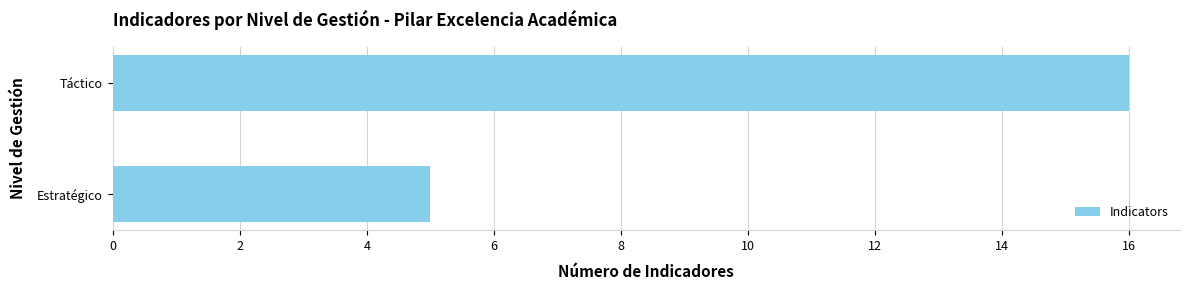

What is the ratio of the value at Táctico to the value at Estratégico?

3.2